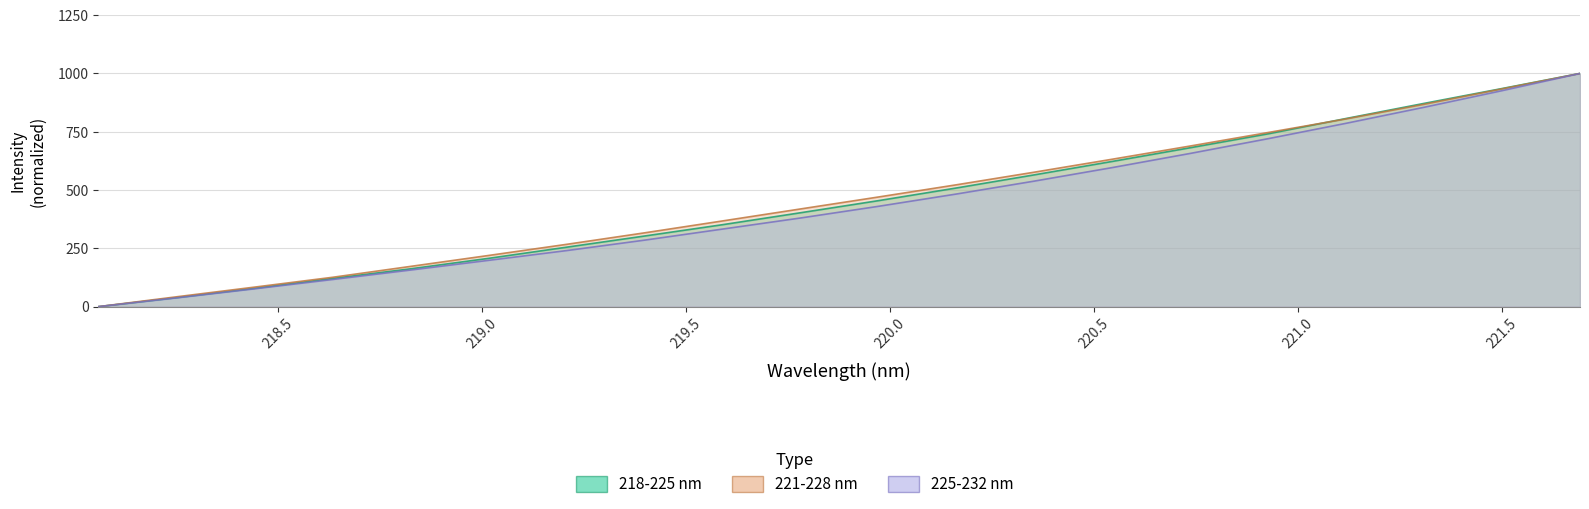

What value does the 221-228 nm series have at 218.8244?

172.6